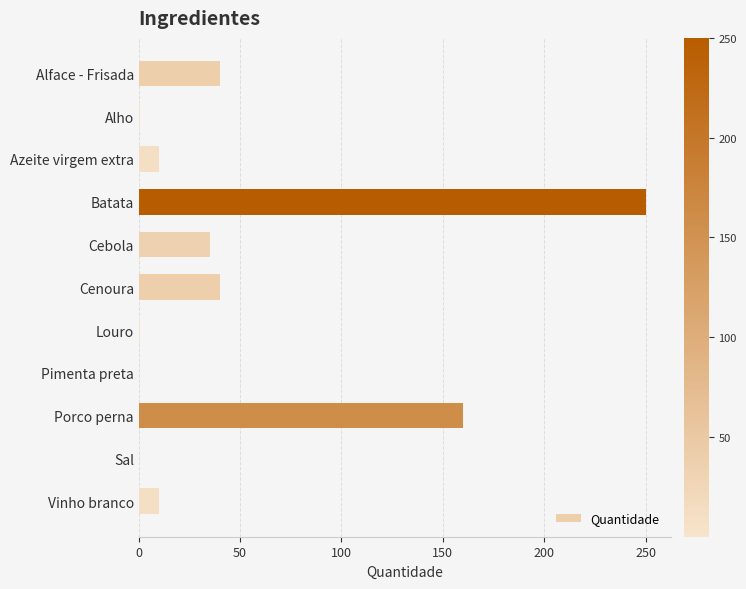

Which has a higher value, Alface - Frisada or Porco perna?

Porco perna